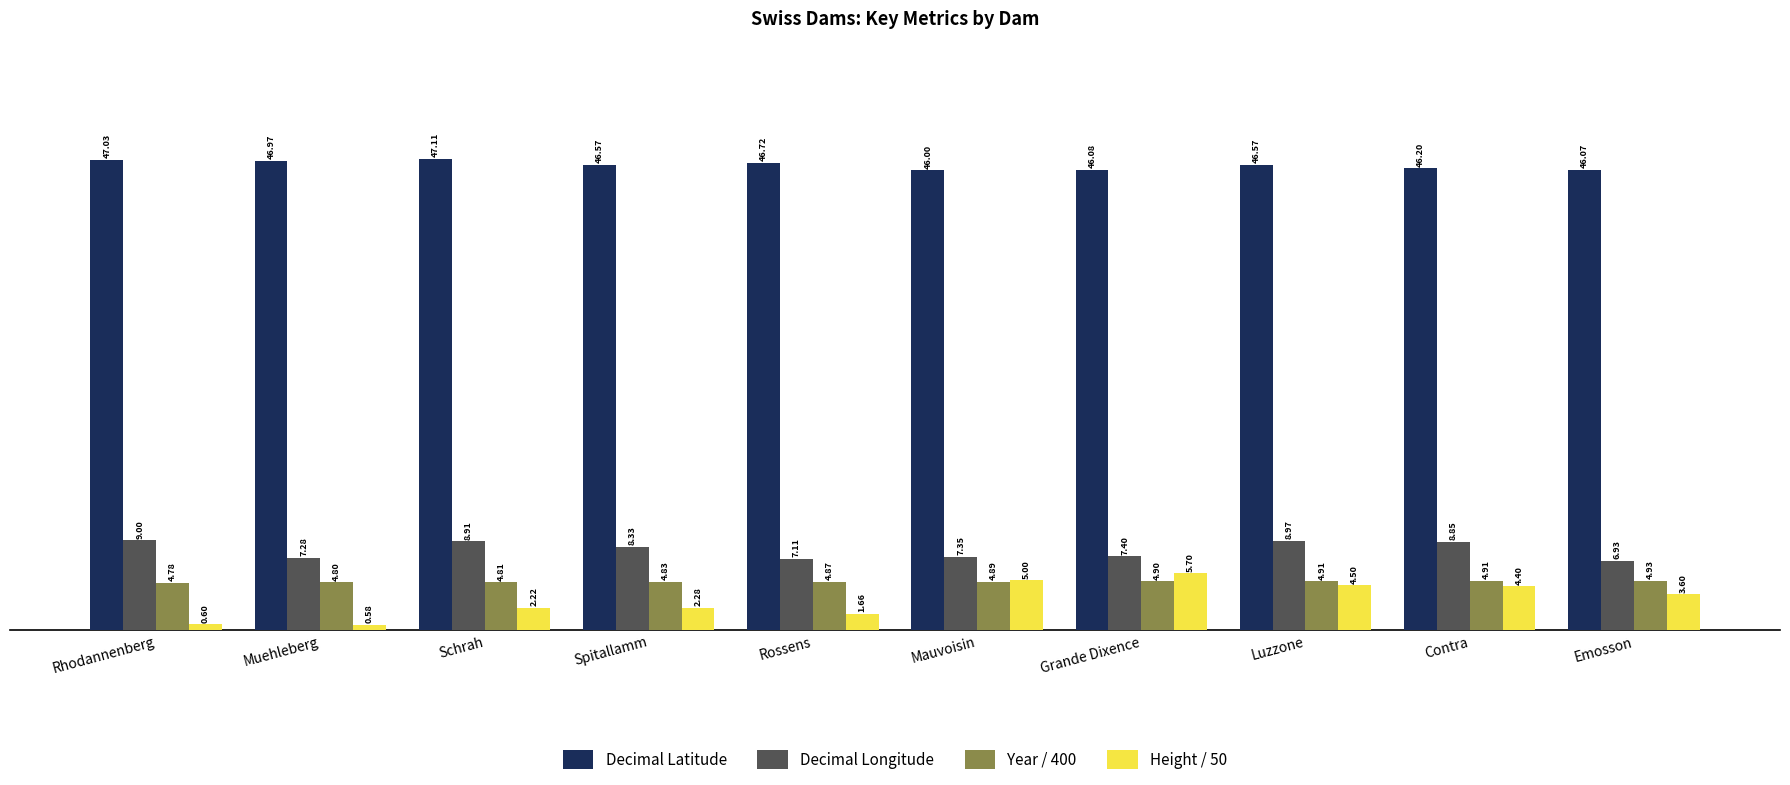

At which category is the sum across all series the highest?

Luzzone